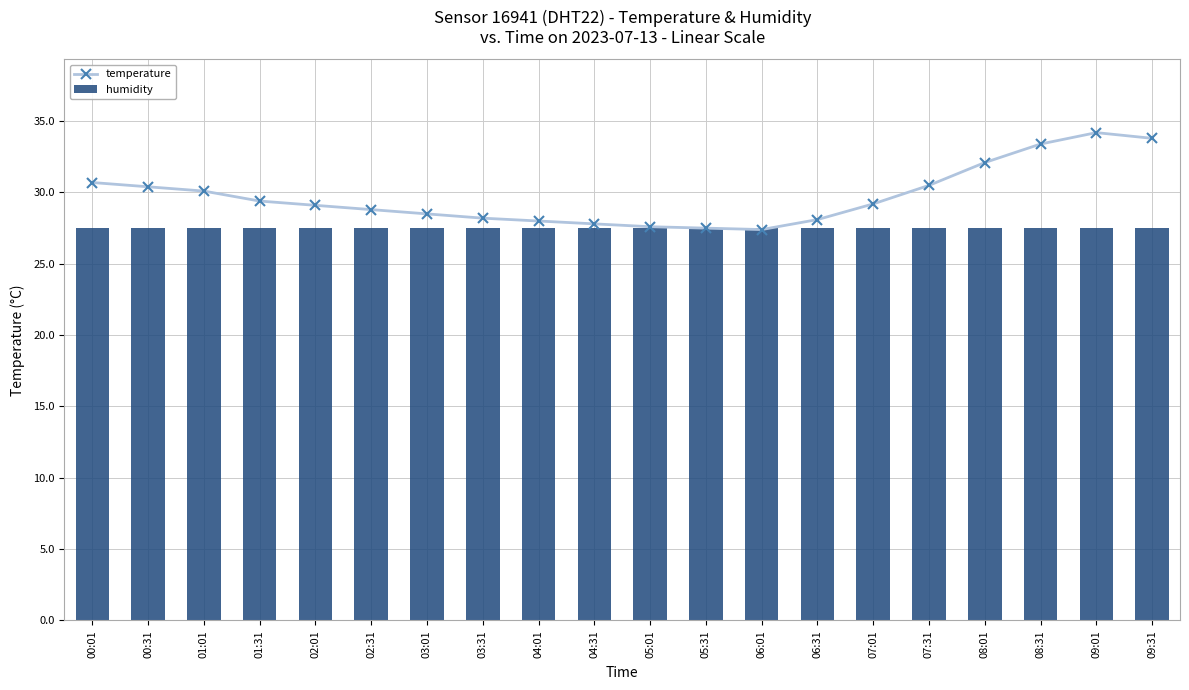

Which category has the highest value in the temperature series?

09:01